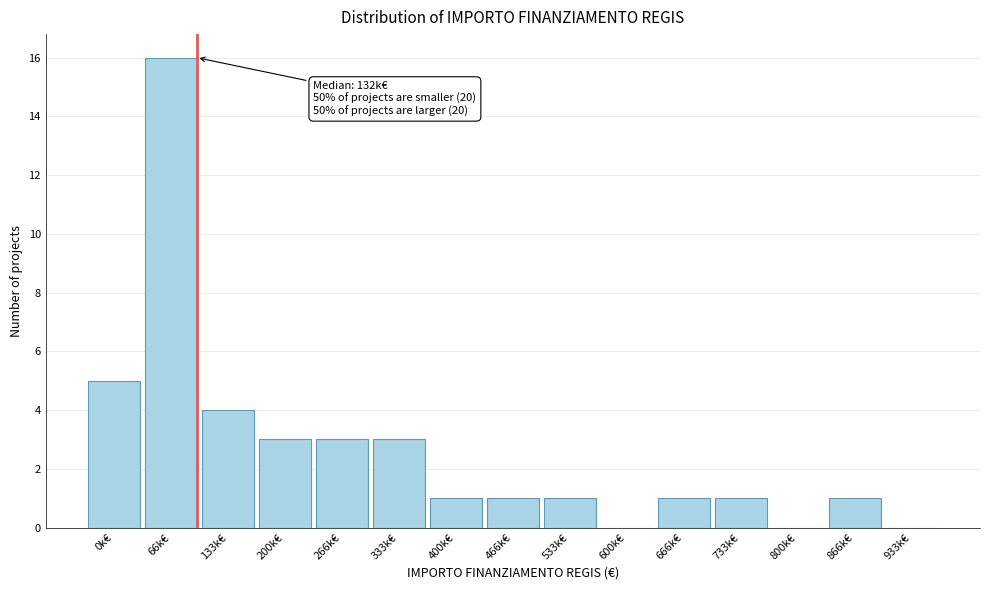

Reading left to right, extract all data points from this chart.

0k€=5	66k€=16	133k€=4	200k€=3	266k€=3	333k€=3	400k€=1	466k€=1	533k€=1	600k€=0	666k€=1	733k€=1	800k€=0	866k€=1	933k€=0